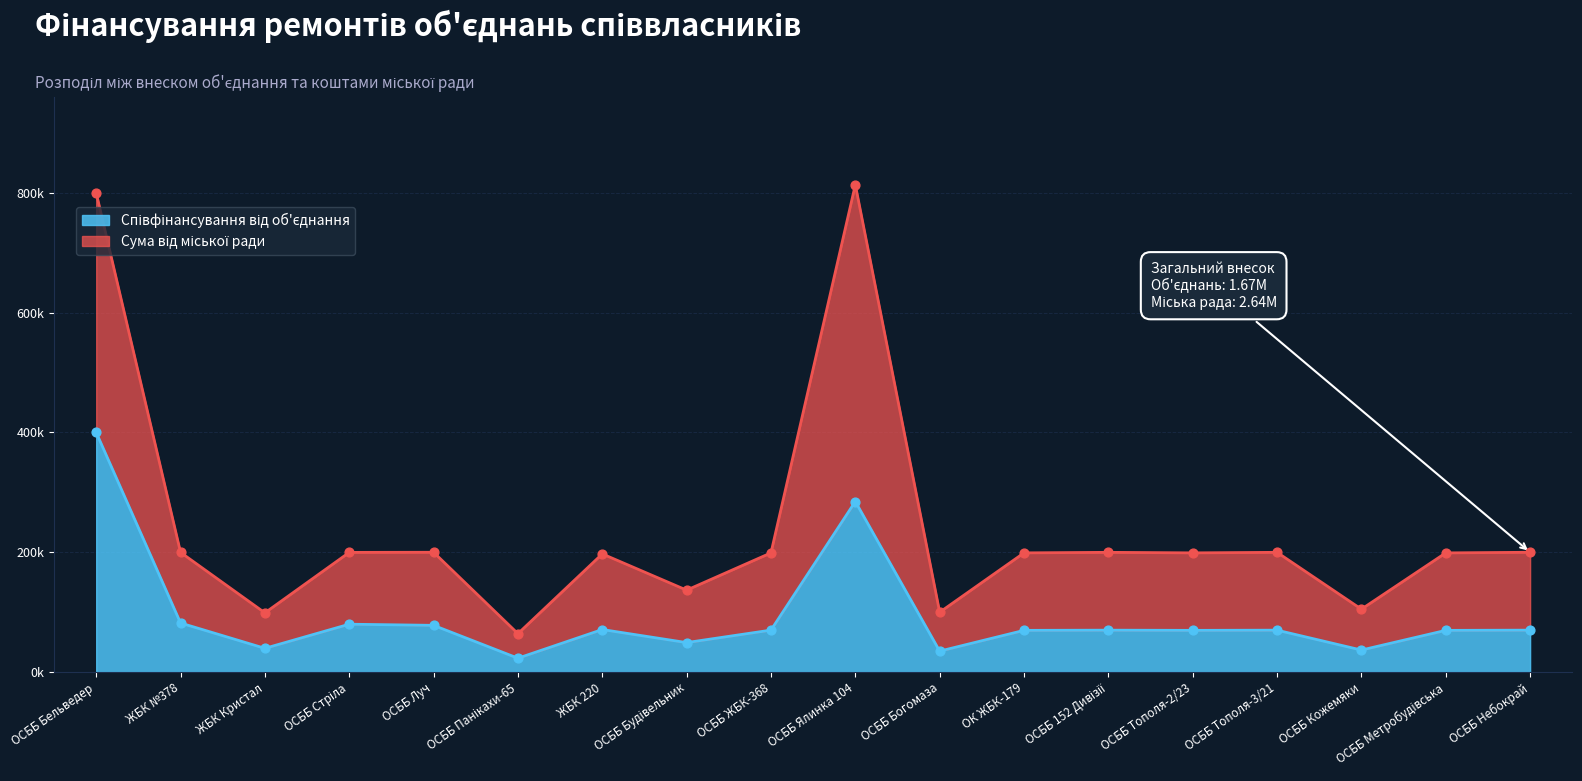

At how many categories does at least one series exceed 200034?

2